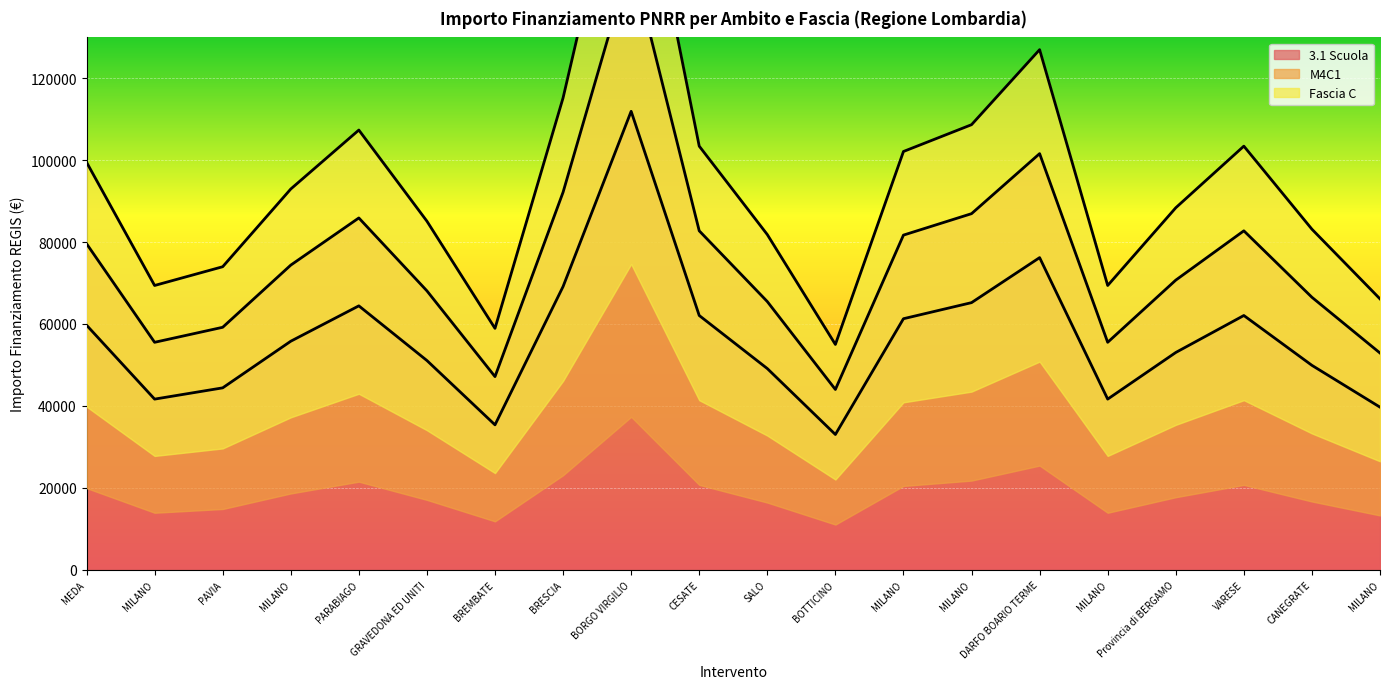

What are all the series names shown in the legend?

3.1 Scuola, M4C1, Fascia C